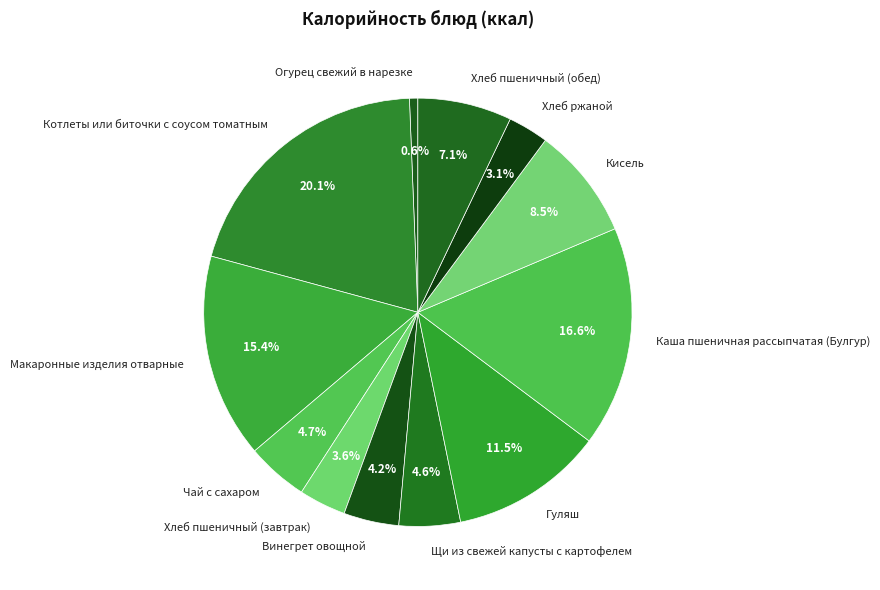

What is the total percentage of Кисель and Котлеты или биточки с соусом томатным?

28.6%